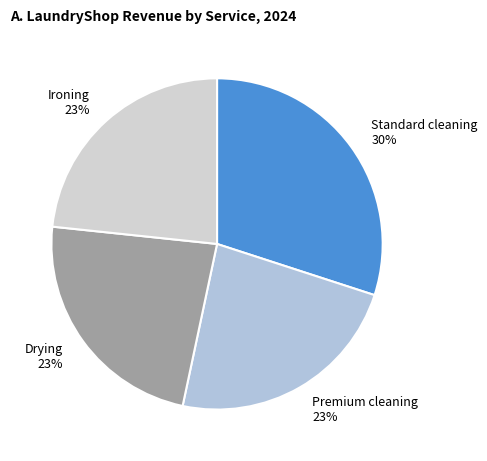

Does any single category account for the majority?

No